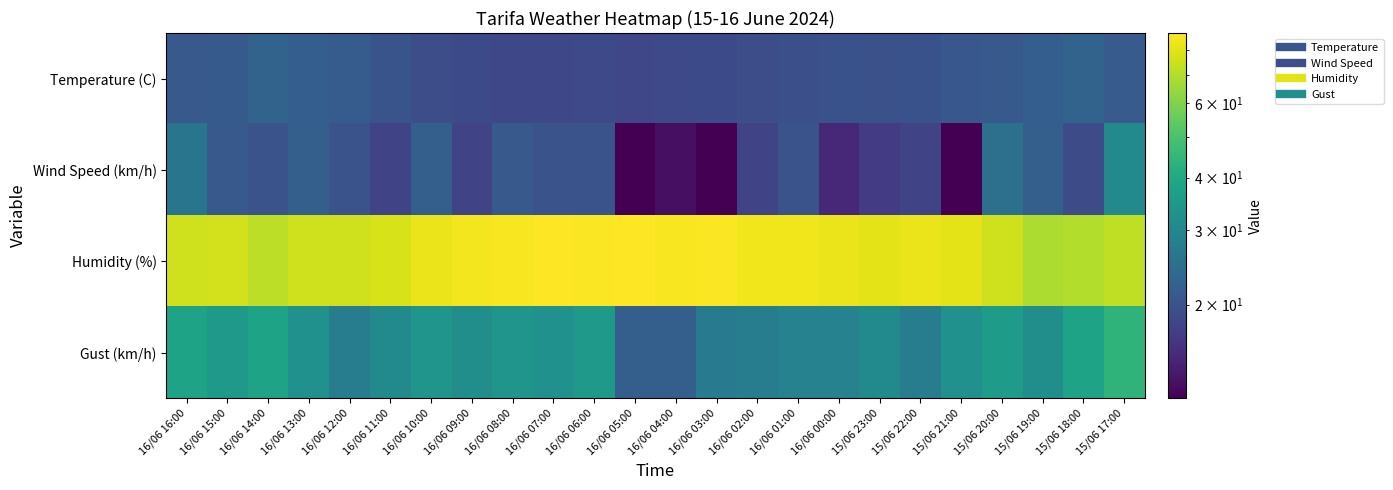

What is the minimum value shown in the chart?

12.0